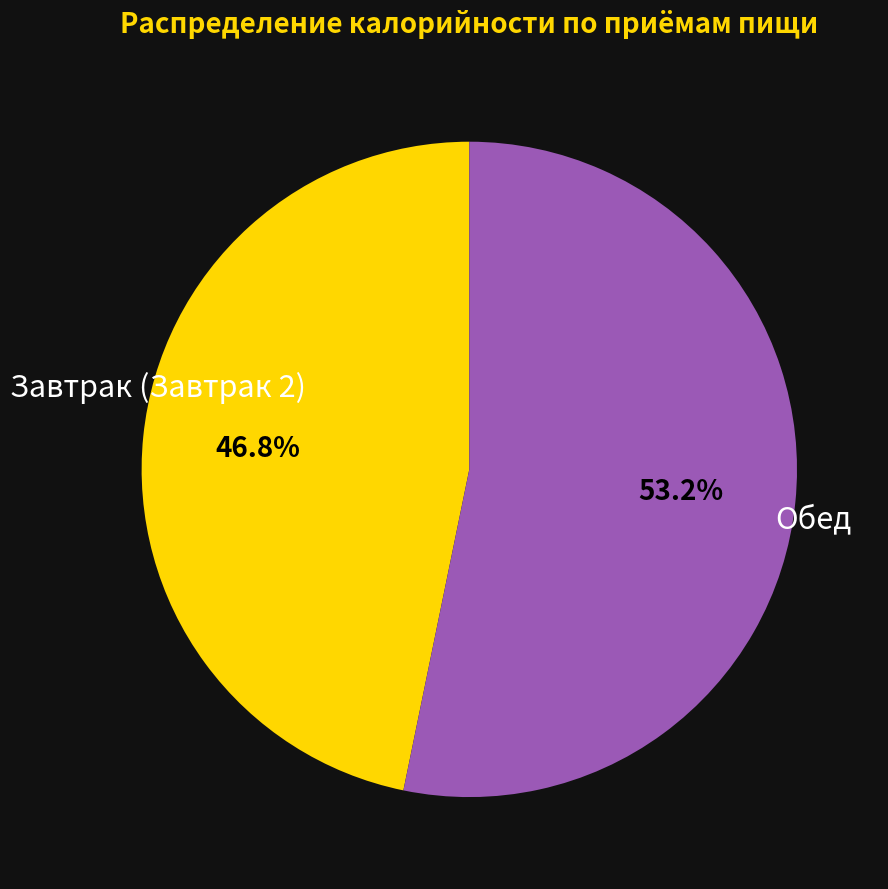

Count the number of slices in the pie.

2